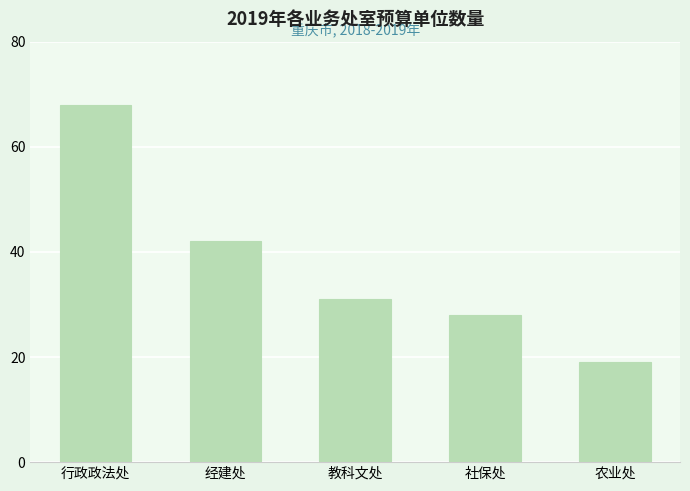

What is the difference between the maximum and minimum values?

49